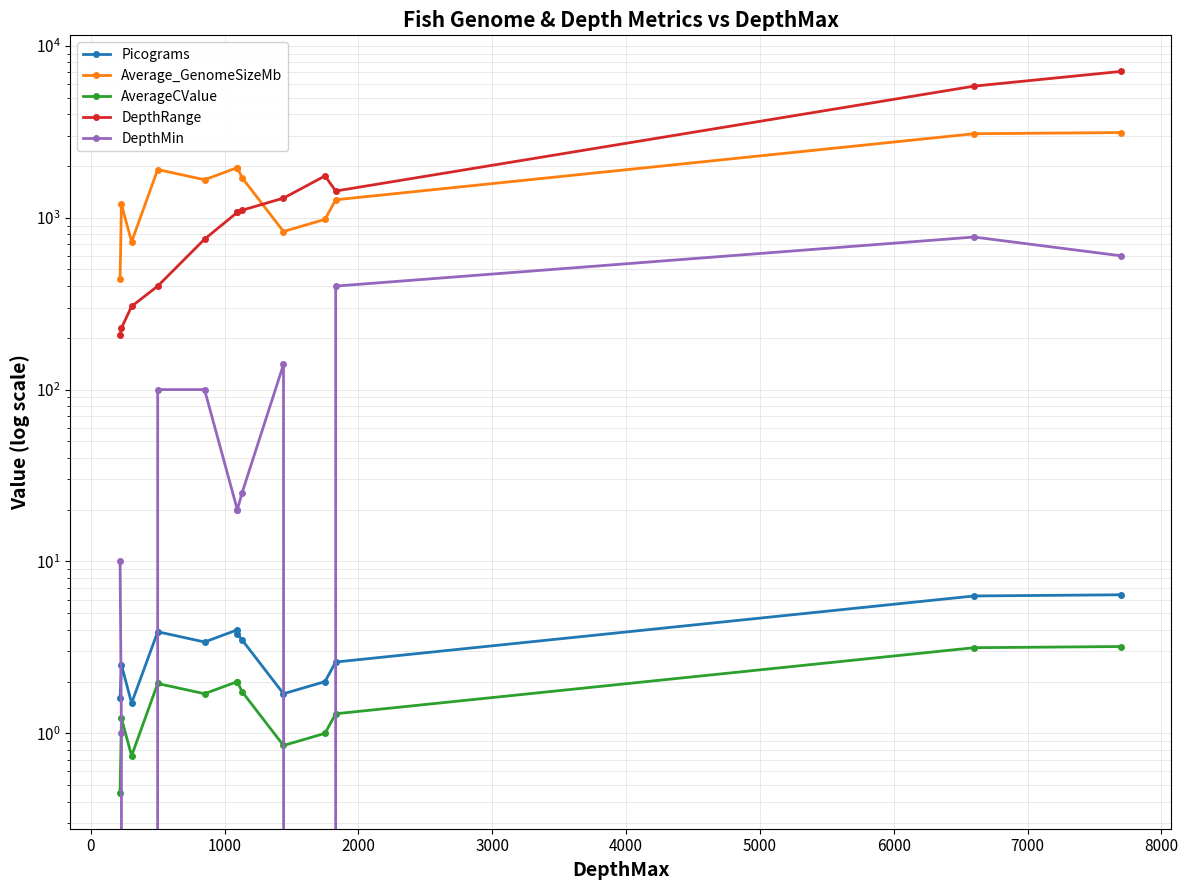

How many lines are shown in the chart?

5